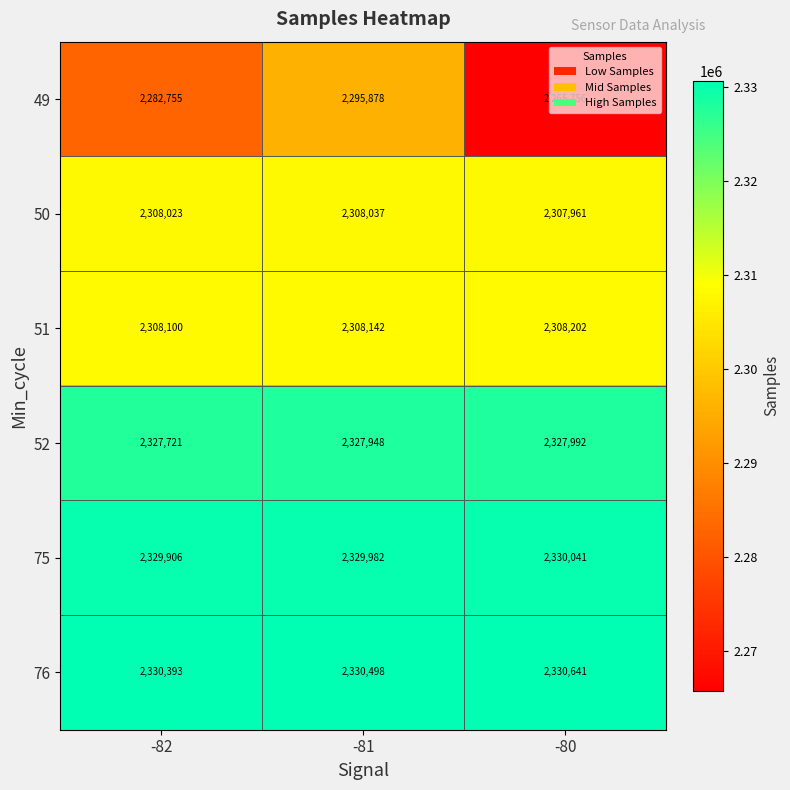

The value of 49 at -80 is 990531. True or false?

False